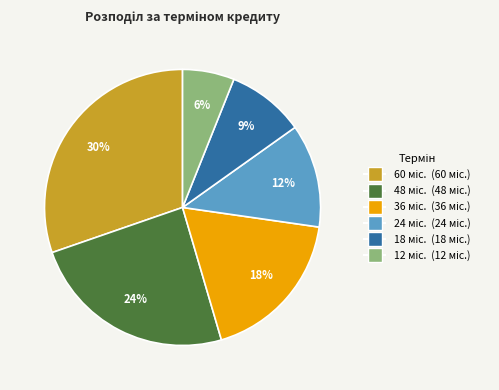

To the nearest percent, what is the difference between the largest and smallest slice percentages?

24%